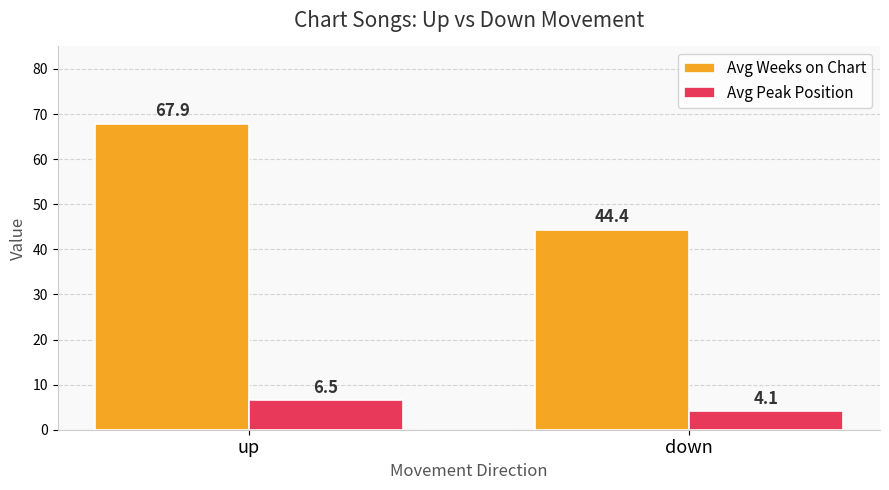

What is the sum of the Avg Peak Position values at up and down?

10.6